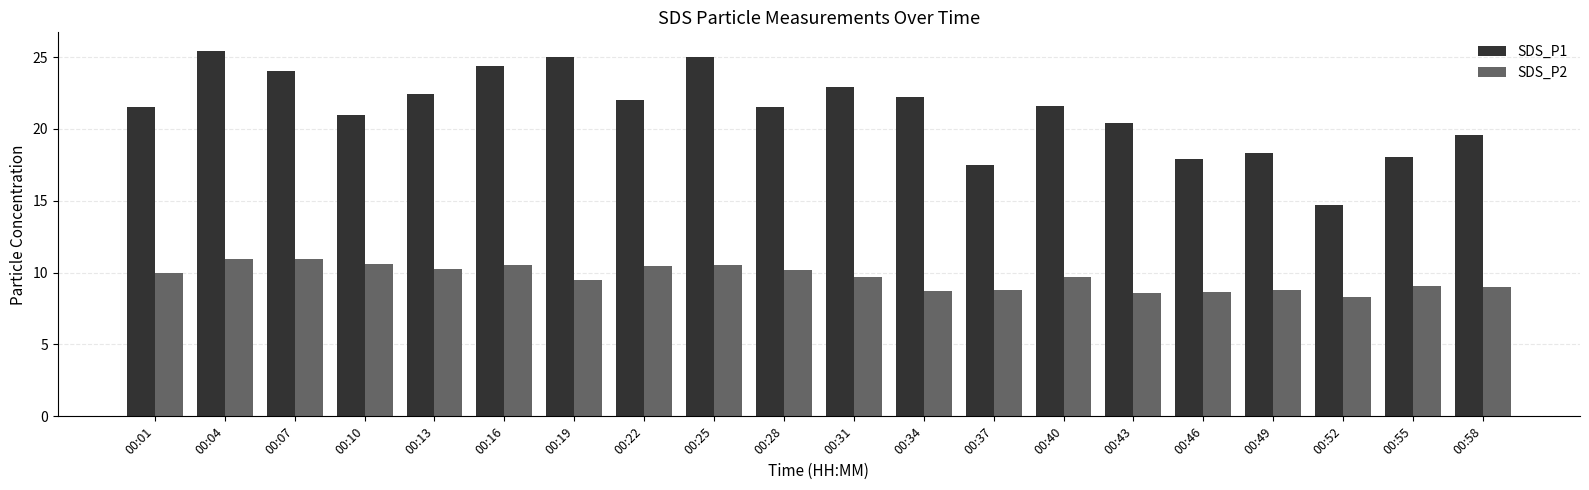

Count the number of categories in the chart.

20